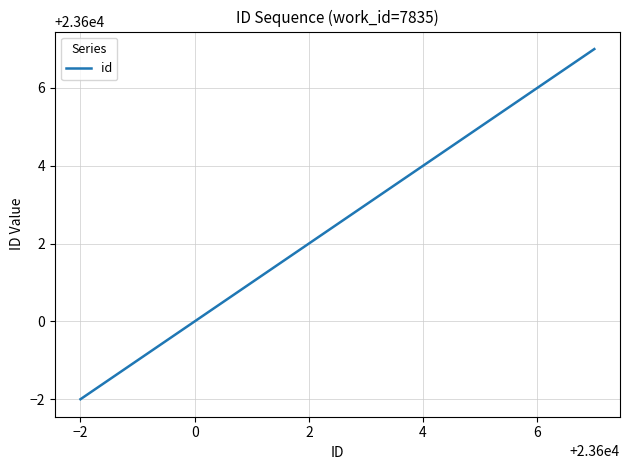

What is the difference between the maximum and minimum values?

9